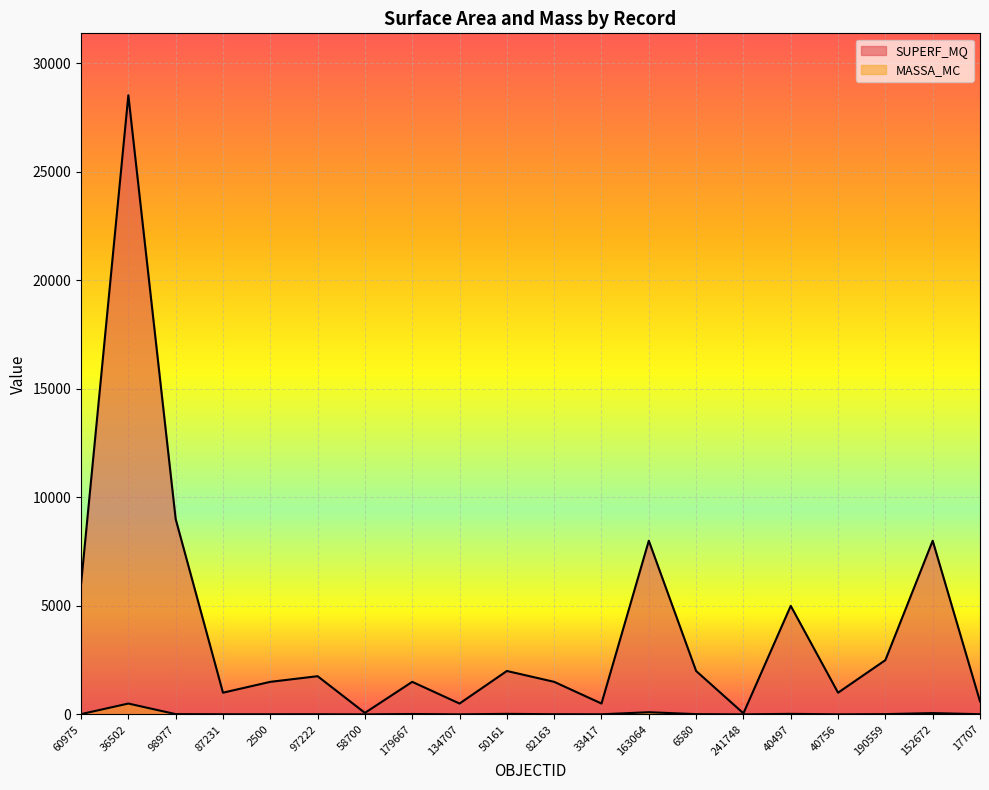

What is the label of the 19th point from the right?

36502